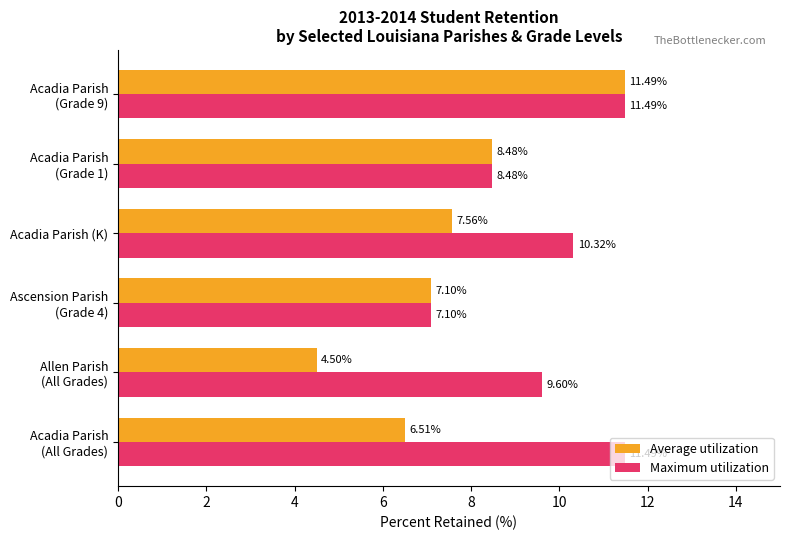

At which category does the chart reach its minimum across all series?

Allen Parish
(All Grades)